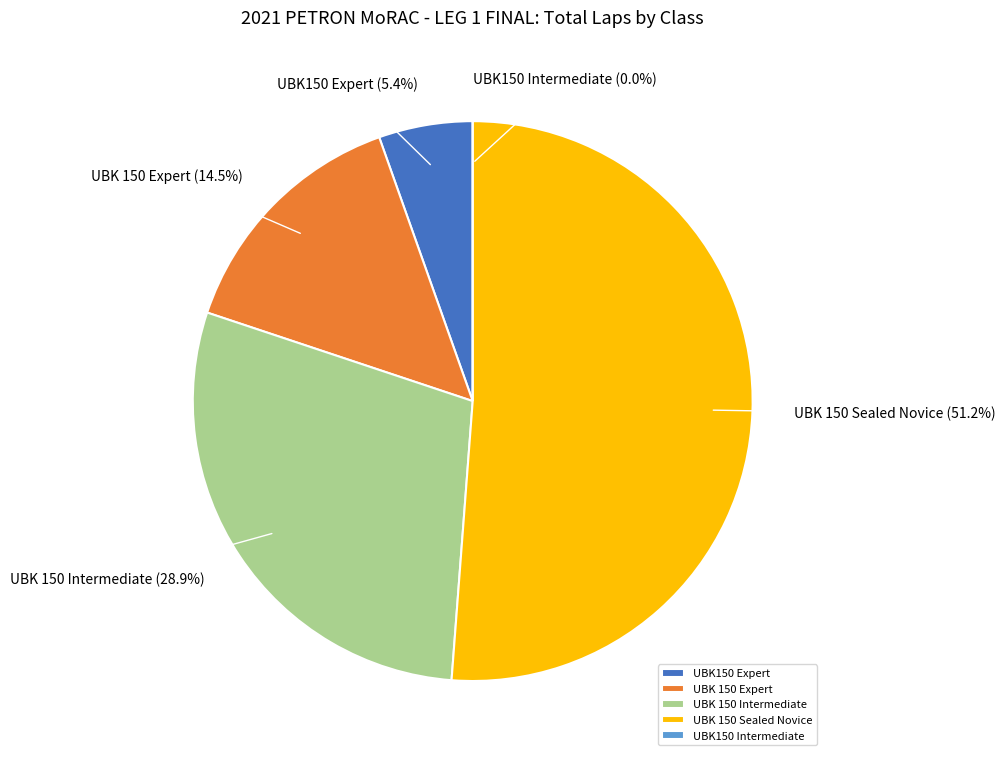

What is the change in value from UBK 150 Expert to UBK150 Intermediate?

-21